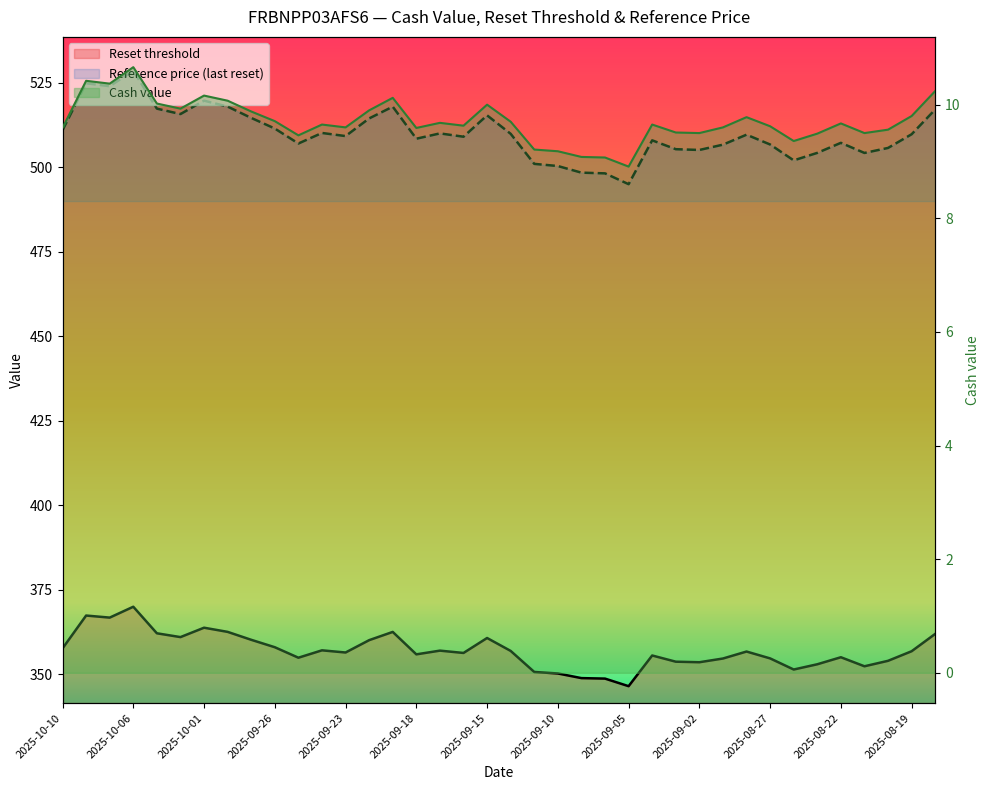

Reading left to right, extract all data points from this chart.

Reset threshold: 2025-10-10=357.7	2025-10-08=367.4	2025-10-07=366.8	2025-10-06=370.0	2025-10-03=362.1	2025-10-02=361.0	2025-10-01=363.8	2025-09-30=362.6	2025-09-29=360.2	2025-09-26=358.0	2025-09-25=354.9	2025-09-24=357.1	2025-09-23=356.5	2025-09-22=360.1	2025-09-19=362.6	2025-09-18=355.9	2025-09-17=357.0	2025-09-16=356.3	2025-09-15=360.8	2025-09-12=356.9	2025-09-11=350.7	2025-09-10=350.3	2025-09-09=348.9	2025-09-08=348.7	2025-09-05=346.5	2025-09-04=355.6	2025-09-03=353.7	2025-09-02=353.6	2025-08-29=354.7	2025-08-28=356.7	2025-08-27=354.7	2025-08-26=351.4	2025-08-25=353.0	2025-08-22=355.1	2025-08-21=352.4	2025-08-20=354.0	2025-08-19=356.8	2025-08-18=362.0
Reference price (last reset): 2025-10-10=511.0	2025-10-08=524.9	2025-10-07=524.0	2025-10-06=528.6	2025-10-03=517.4	2025-10-02=515.7	2025-10-01=519.7	2025-09-30=518.0	2025-09-29=514.6	2025-09-26=511.5	2025-09-25=507.0	2025-09-24=510.1	2025-09-23=509.2	2025-09-22=514.5	2025-09-19=517.9	2025-09-18=508.4	2025-09-17=510.0	2025-09-16=509.0	2025-09-15=515.4	2025-09-12=509.9	2025-09-11=501.0	2025-09-10=500.4	2025-09-09=498.4	2025-09-08=498.2	2025-09-05=495.0	2025-09-04=508.0	2025-09-03=505.4	2025-09-02=505.1	2025-08-29=506.7	2025-08-28=509.6	2025-08-27=506.7	2025-08-26=502.0	2025-08-25=504.3	2025-08-22=507.2	2025-08-21=504.2	2025-08-20=505.7	2025-08-19=509.8	2025-08-18=517.1
Cash value: 2025-10-10=9.6	2025-10-08=10.4	2025-10-07=10.4	2025-10-06=10.7	2025-10-03=10.0	2025-10-02=9.9	2025-10-01=10.2	2025-09-30=10.1	2025-09-29=9.9	2025-09-26=9.7	2025-09-25=9.5	2025-09-24=9.7	2025-09-23=9.6	2025-09-22=9.9	2025-09-19=10.1	2025-09-18=9.6	2025-09-17=9.7	2025-09-16=9.6	2025-09-15=10.0	2025-09-12=9.7	2025-09-11=9.2	2025-09-10=9.2	2025-09-09=9.1	2025-09-08=9.1	2025-09-05=8.9	2025-09-04=9.7	2025-09-03=9.5	2025-09-02=9.5	2025-08-29=9.6	2025-08-28=9.8	2025-08-27=9.6	2025-08-26=9.4	2025-08-25=9.5	2025-08-22=9.7	2025-08-21=9.5	2025-08-20=9.6	2025-08-19=9.8	2025-08-18=10.2